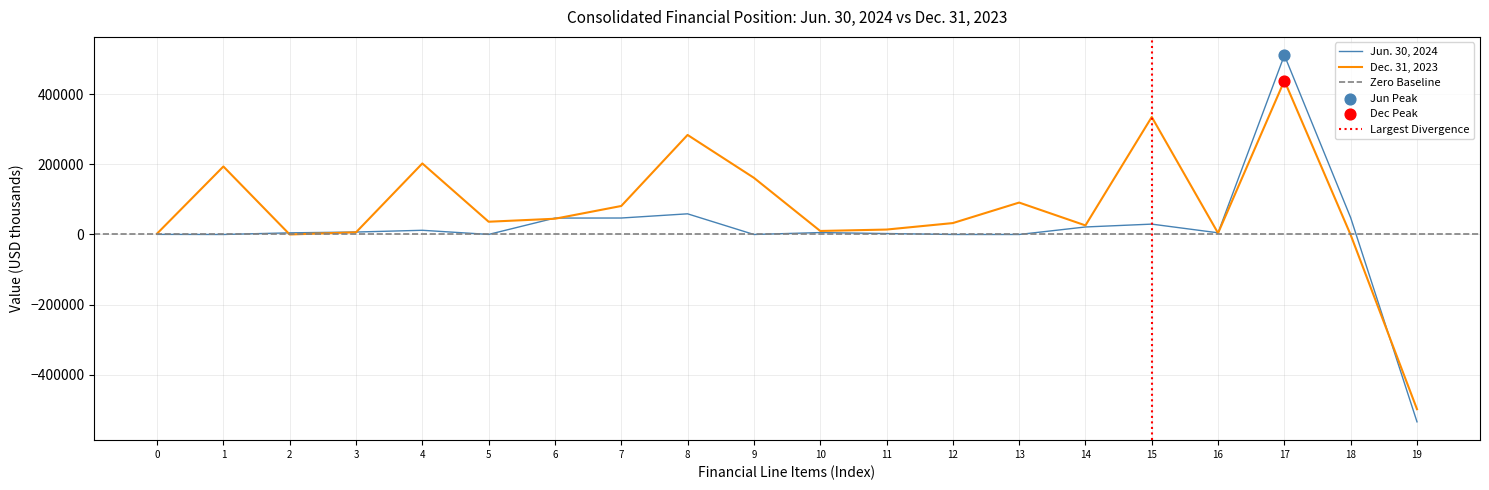

Which series has the widest spread of Y values?

Jun. 30, 2024